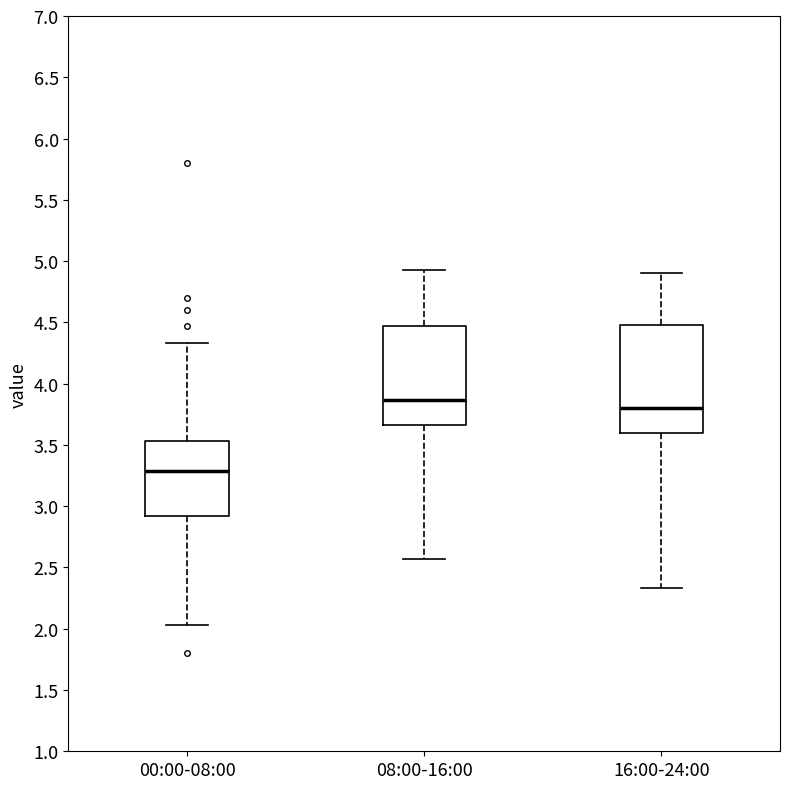

Reading left to right, transcribe this box plot: for each box, give where its median line is, the range the box spans, and where its two whiskers end, as read against the y-axis. The values are not printed on the chart, so give them approximately, as read against the axis.

00:00-08:00: median 3.30, box 2.90 to 3.55, whiskers 2.05 to 4.35
08:00-16:00: median 3.85, box 3.65 to 4.45, whiskers 2.55 to 4.95
16:00-24:00: median 3.80, box 3.60 to 4.50, whiskers 2.35 to 4.90